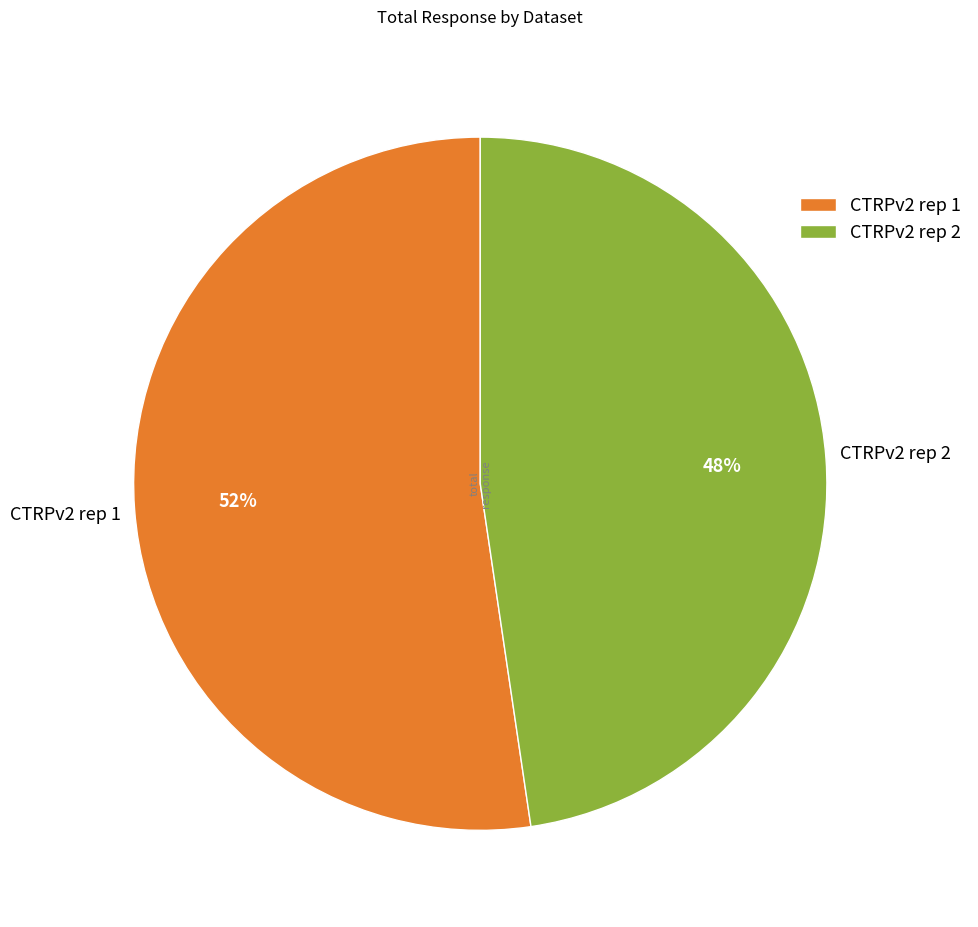

Is there a majority slice in this chart?

Yes